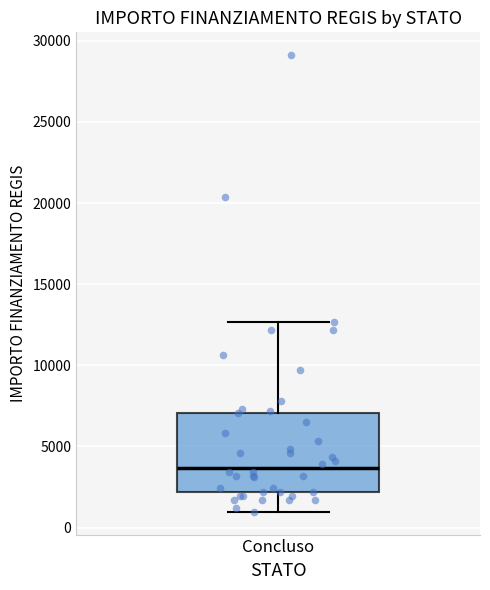

Where is the lower edge of the box for Concluso on the y-axis? The values are not printed on the chart, so give them approximately, as read against the axis.

2000